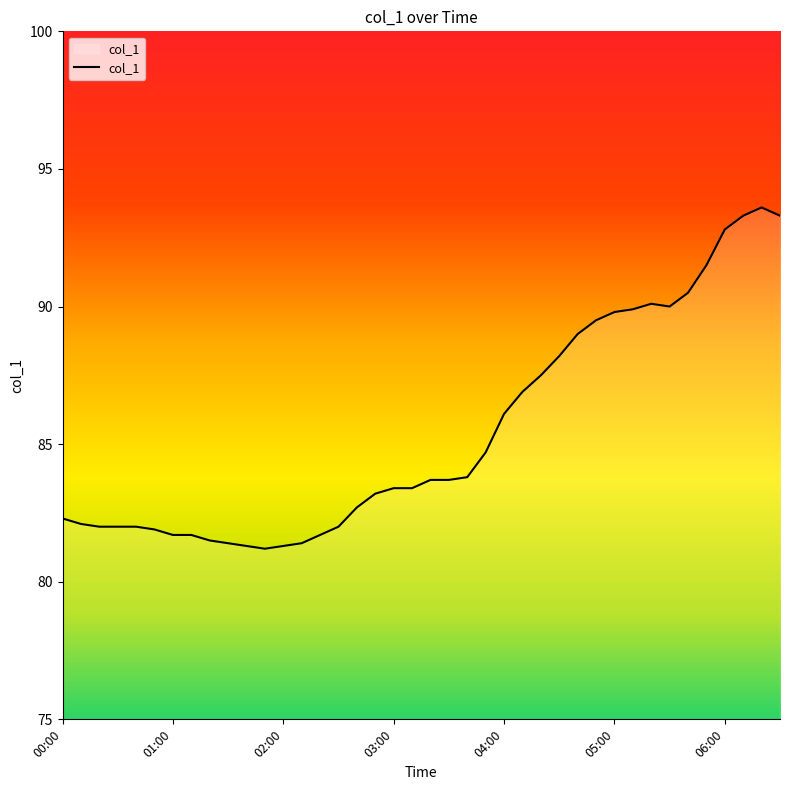

What is the greatest value displayed?

93.6